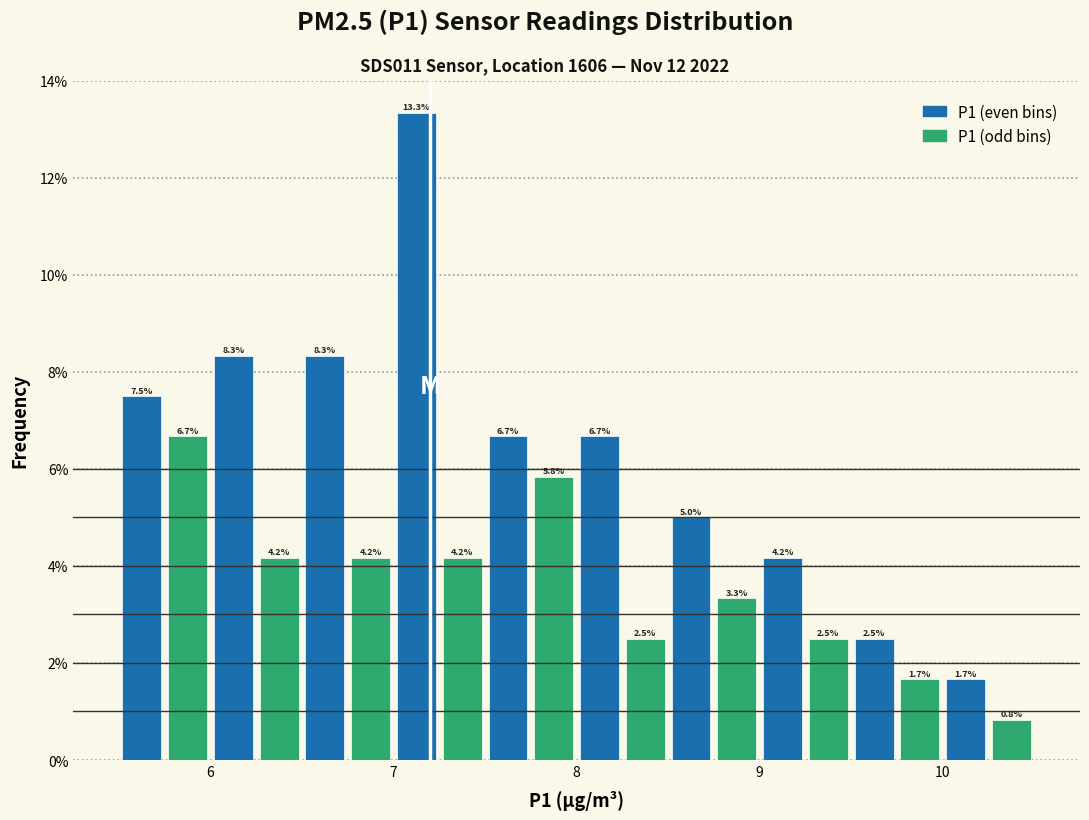

Around what value on the x-axis is the tallest bar? Give the approximate position of its centre, as read against the axis.

7.1